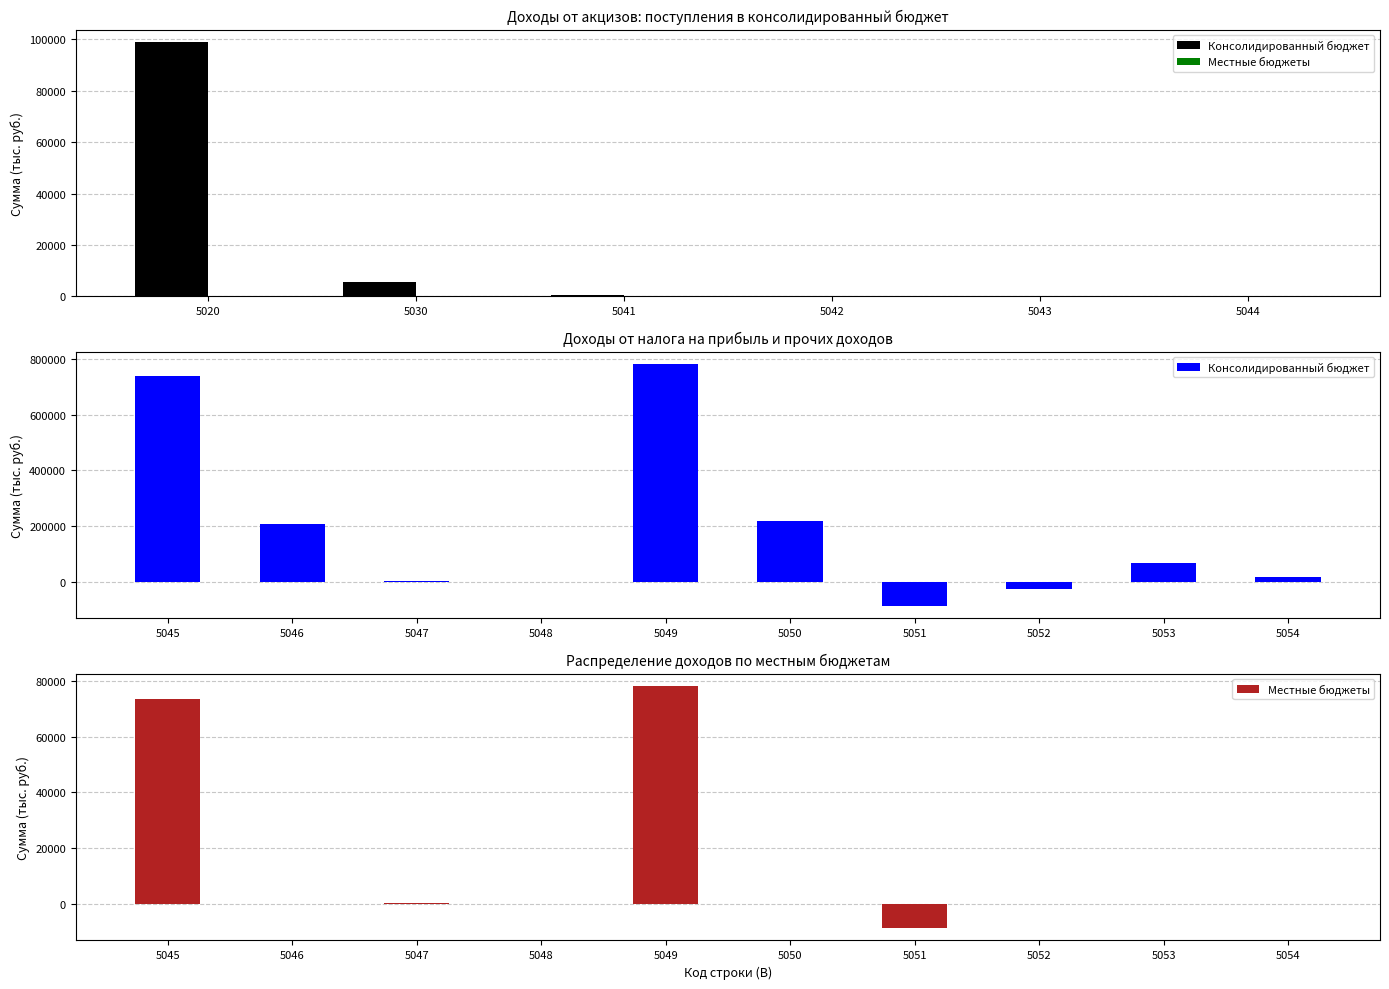

What is the value of the Консолидированный бюджет bar at the 7th from the left?

-86801